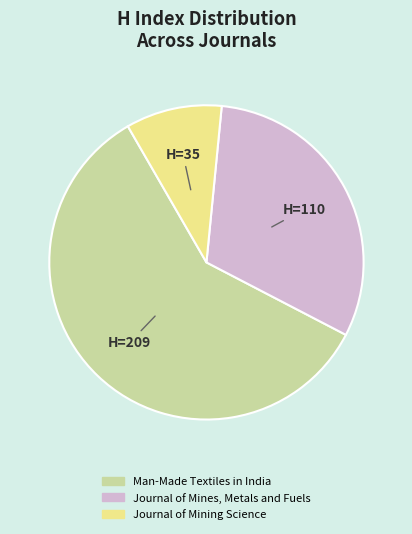

Combined, do Journal of Mines, Metals and Fuels and Journal of Mining Science account for over 50%?

No